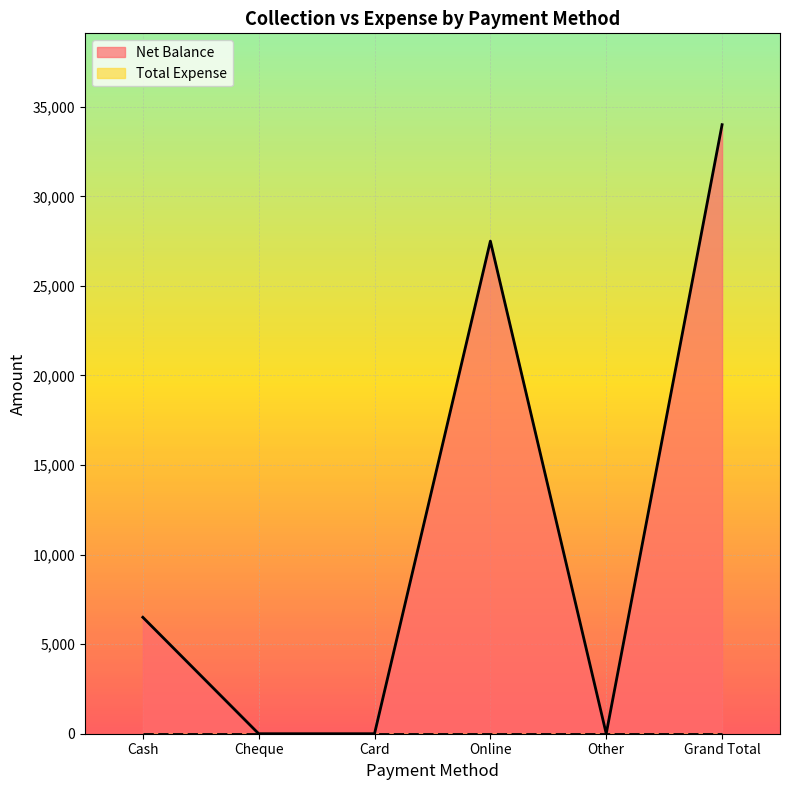

Rank the categories by value from lowest to highest.

Cheque, Card, Other, Cash, Online, Grand Total